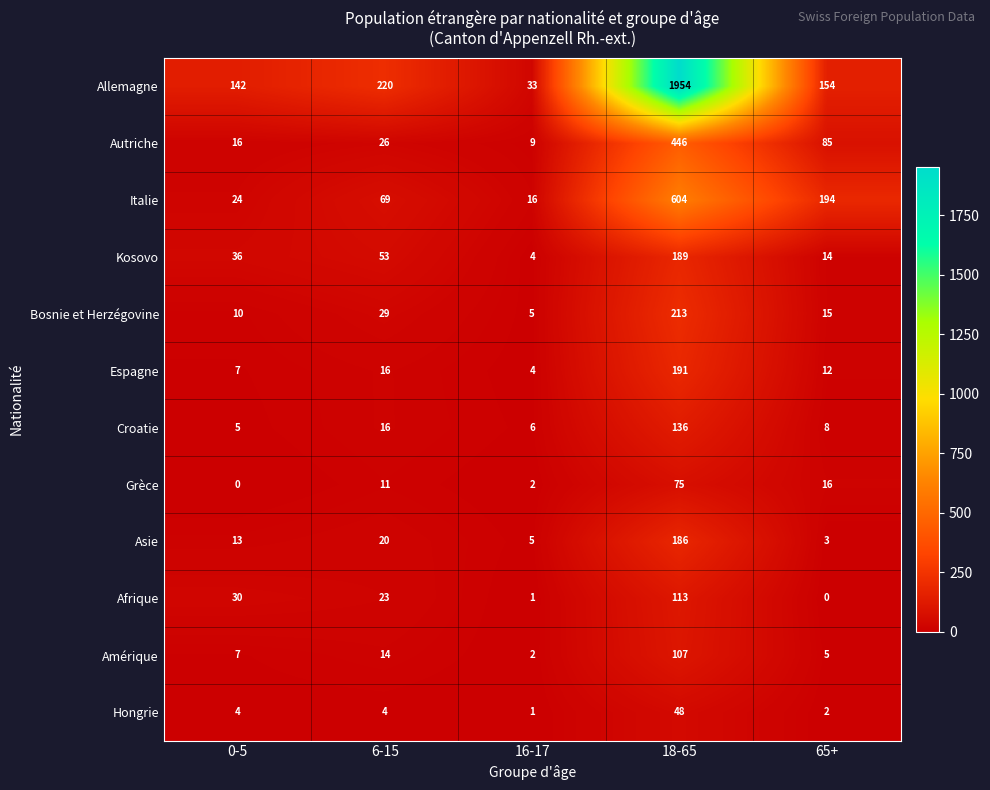

What is the difference between the Allemagne values at 6-15 and 65+?

66